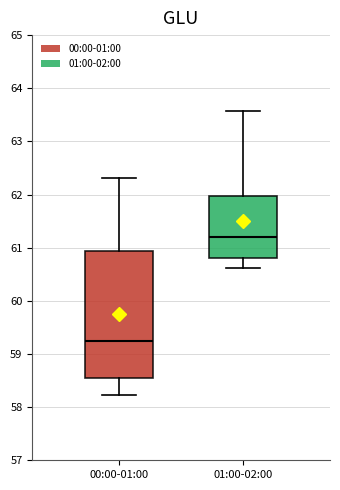

Comparing the boxes themselves (not the whiskers), which one is the tallest?

00:00-01:00